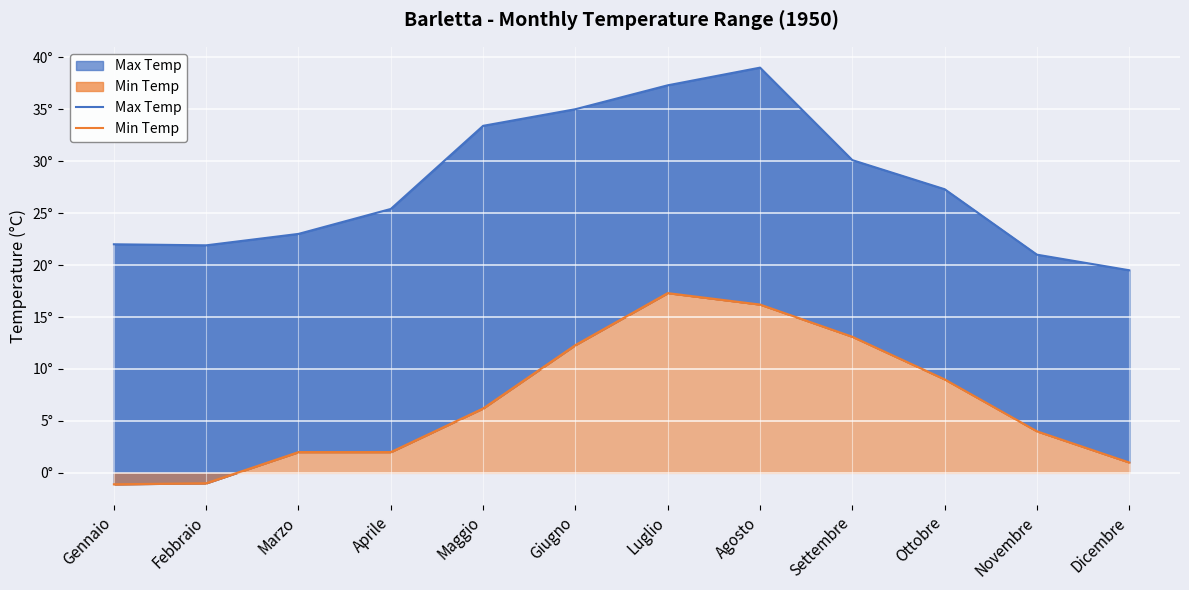

True or false: Min Temp has a value of 4.0 at Novembre.

True